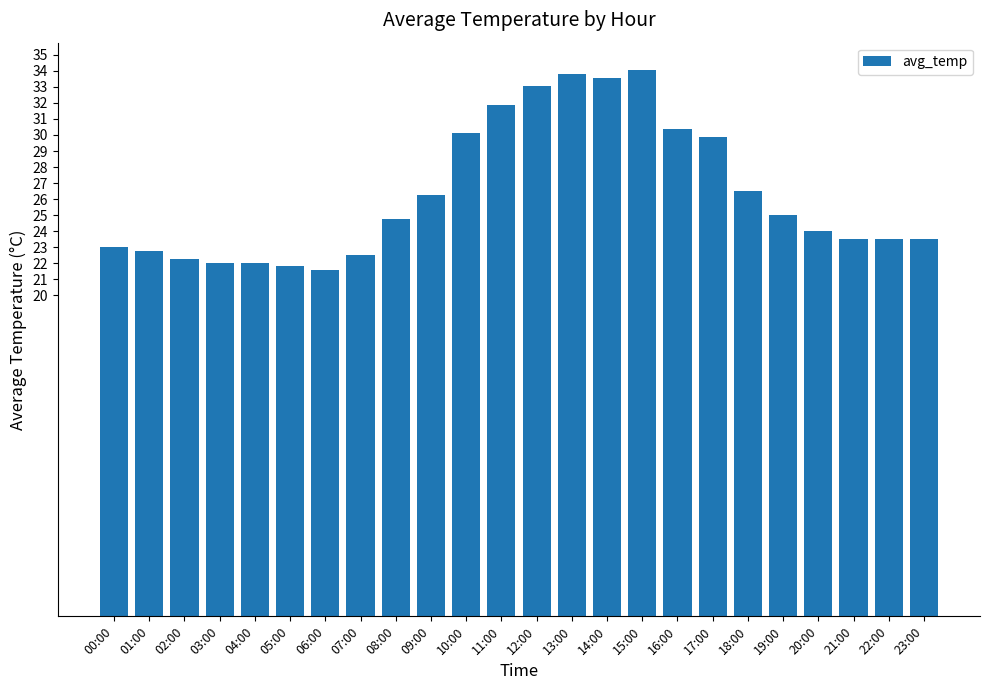

What is the value of the 5th bar from the left?

22.1